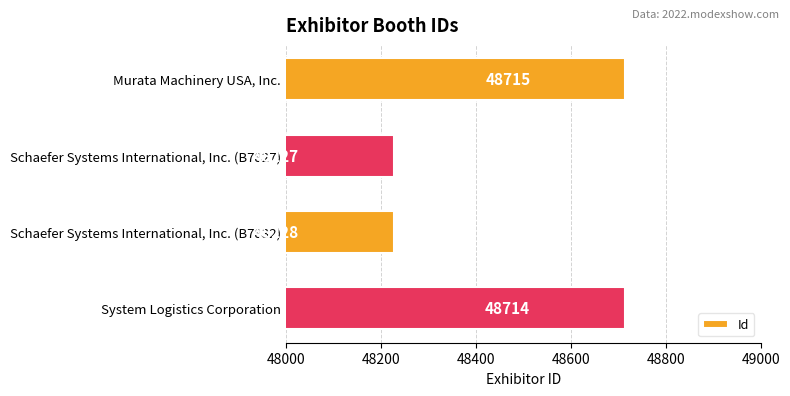

Rank the categories by value from highest to lowest.

Murata Machinery USA, Inc., System Logistics Corporation, Schaefer Systems International, Inc. (B7832), Schaefer Systems International, Inc. (B7827)